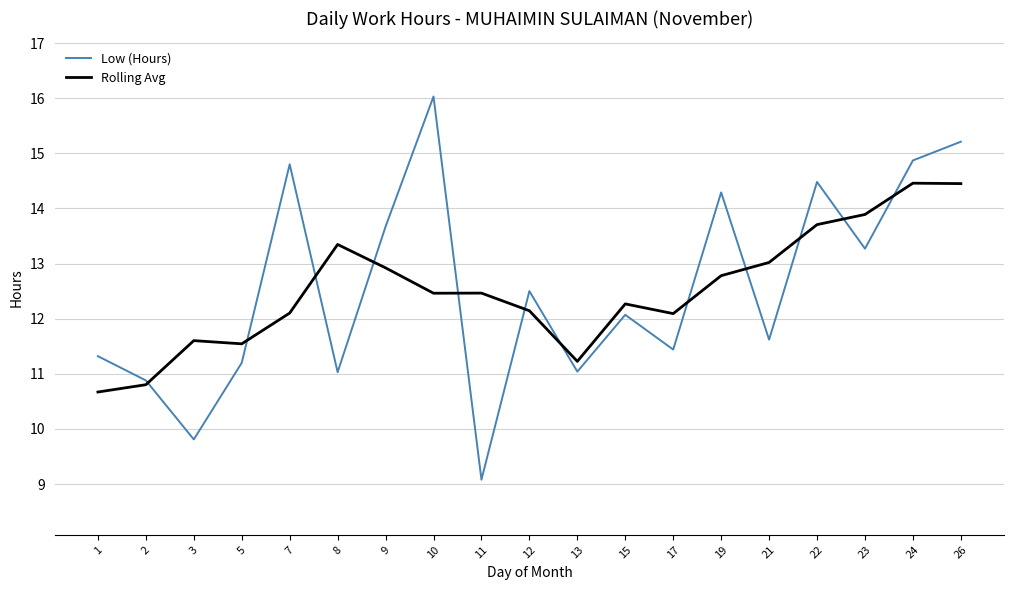

Is this an area chart (filled region under the line)?

No